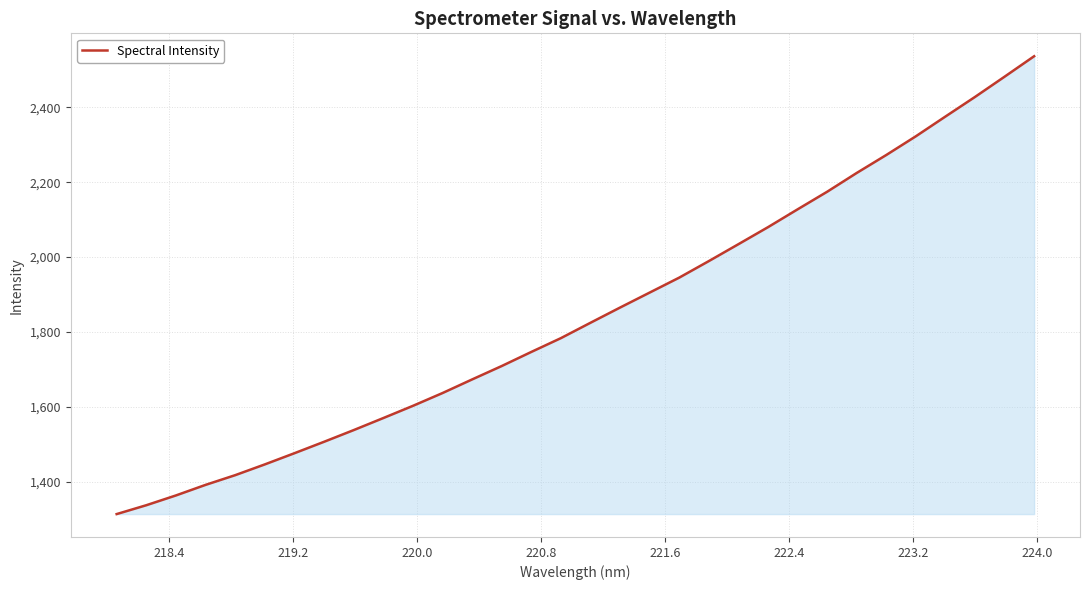

How many series are shown in this chart?

1